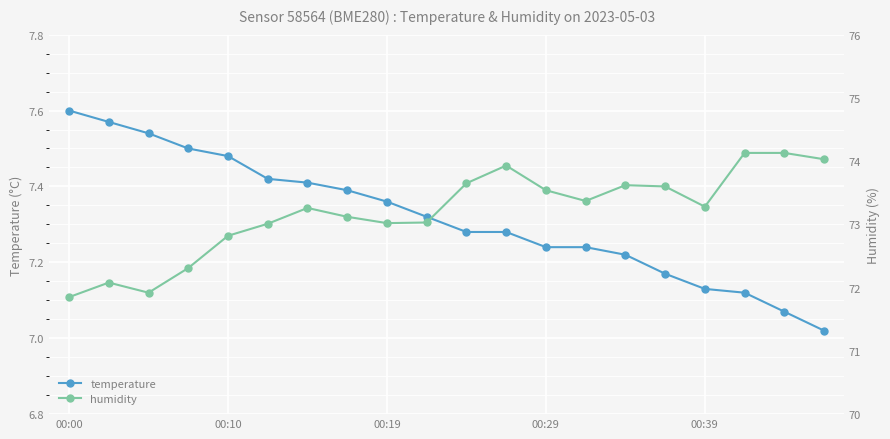

Which series has the largest total across all categories?

humidity